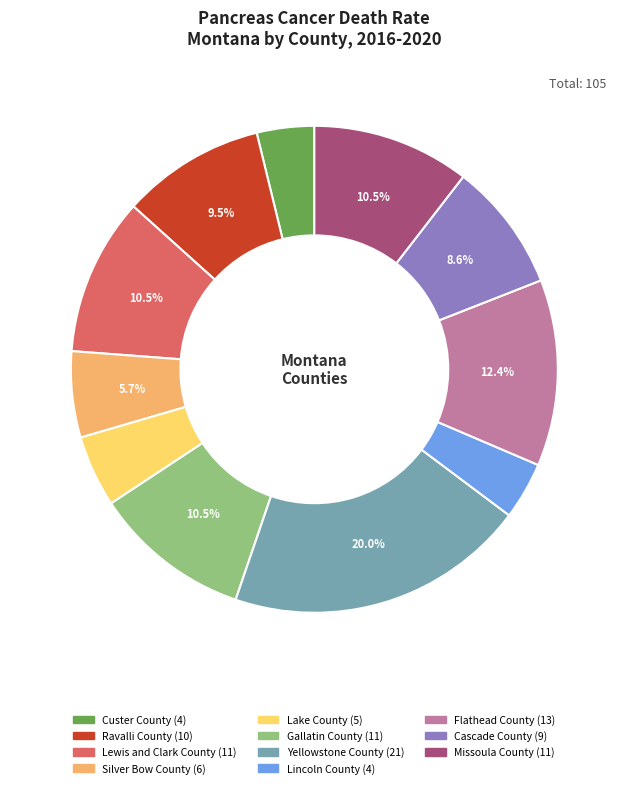

Which category has the biggest portion of the pie?

Yellowstone County